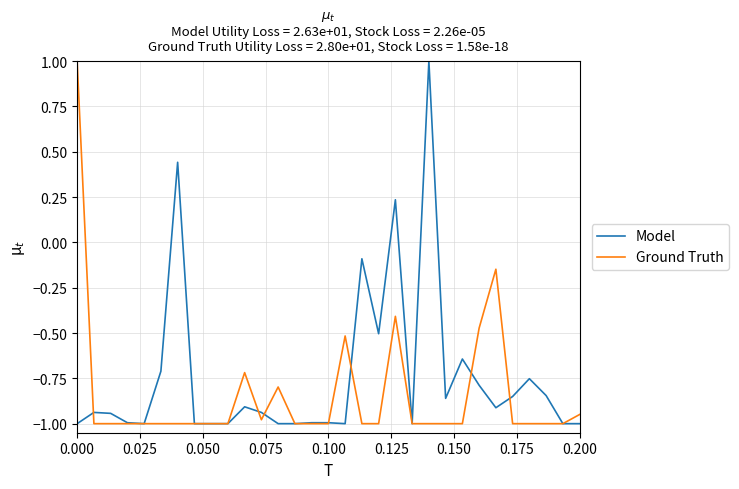

How many values in the Ground Truth series exceed -1?

9